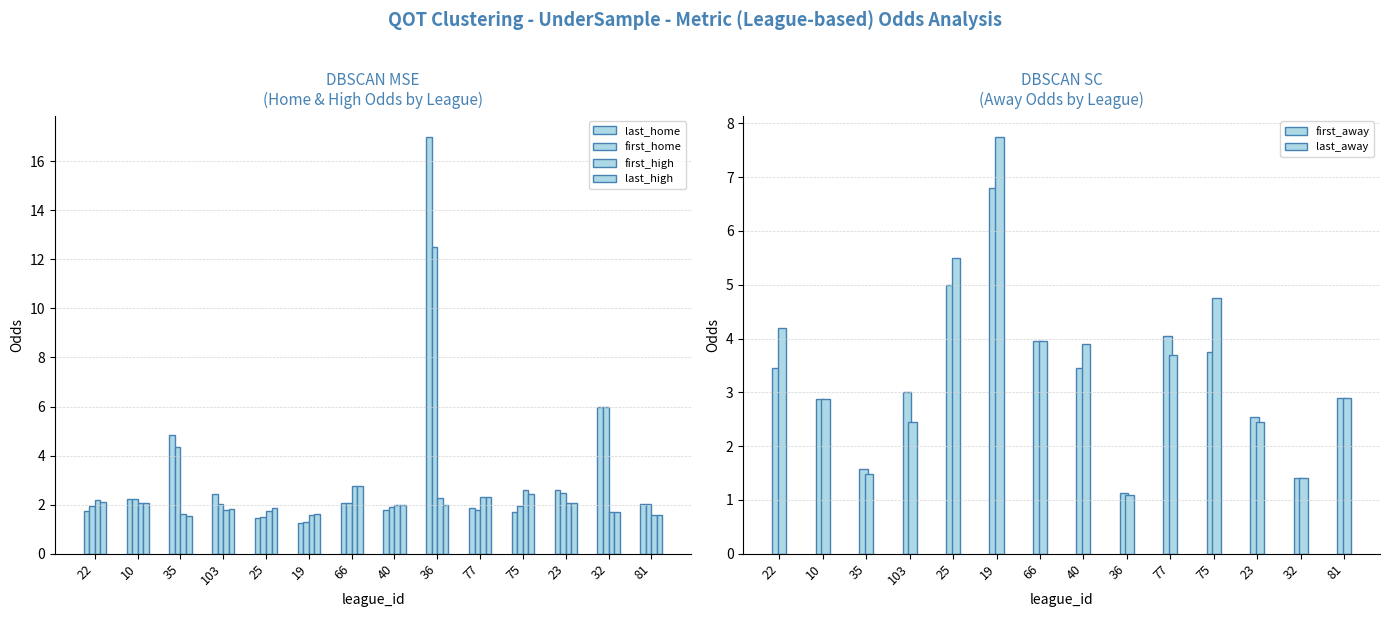

What is the difference between the maximum and minimum values in the first_away series?

5.7